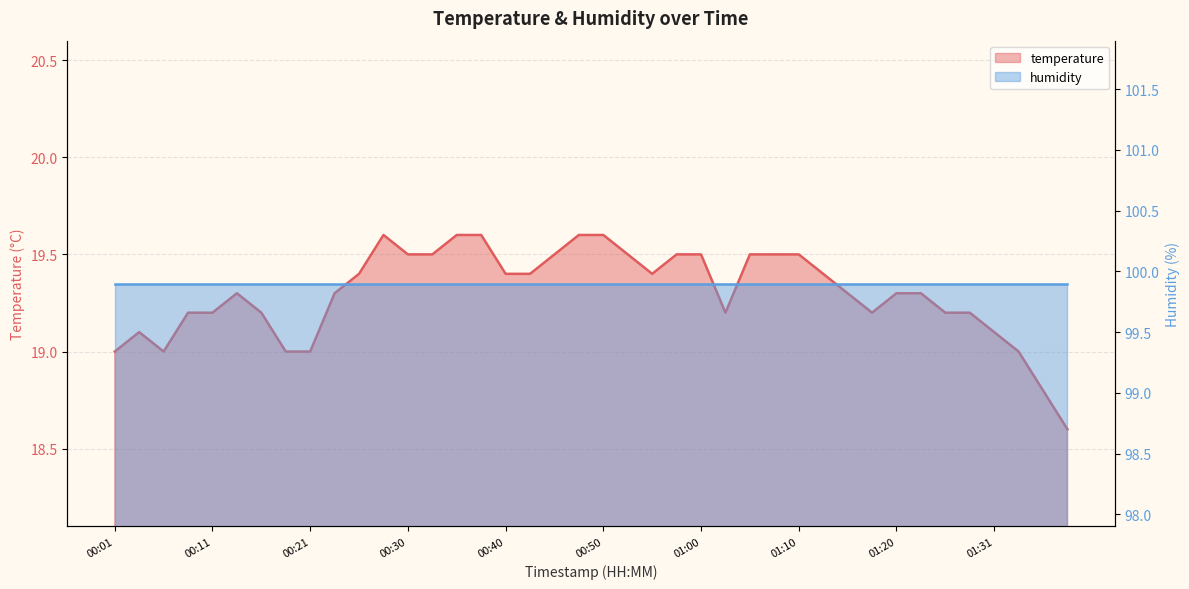

List the labels in order of value, largest first.

00:28, 00:35, 00:38, 00:47, 00:50, 00:30, 00:33, 00:45, 00:53, 00:58, 01:00, 01:05, 01:08, 01:10, 00:25, 00:40, 00:42, 00:55, 01:13, 00:13, 00:23, 01:15, 01:20, 01:23, 00:08, 00:11, 00:16, 01:03, 01:18, 01:26, 01:28, 00:03, 01:31, 00:01, 00:06, 00:18, 00:21, 01:33, 01:35, 01:38